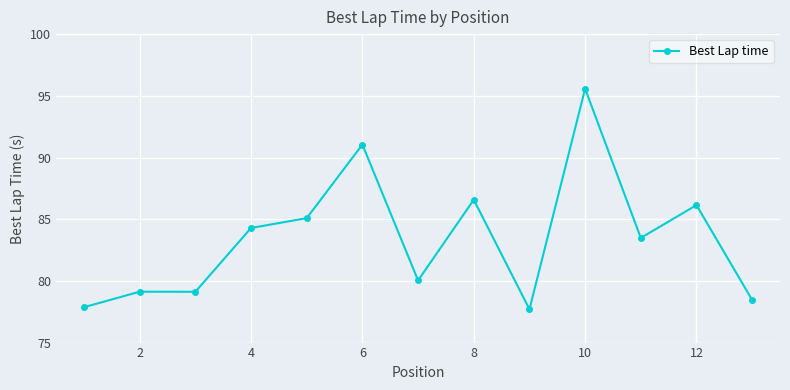

What is the greatest value displayed?

95.6